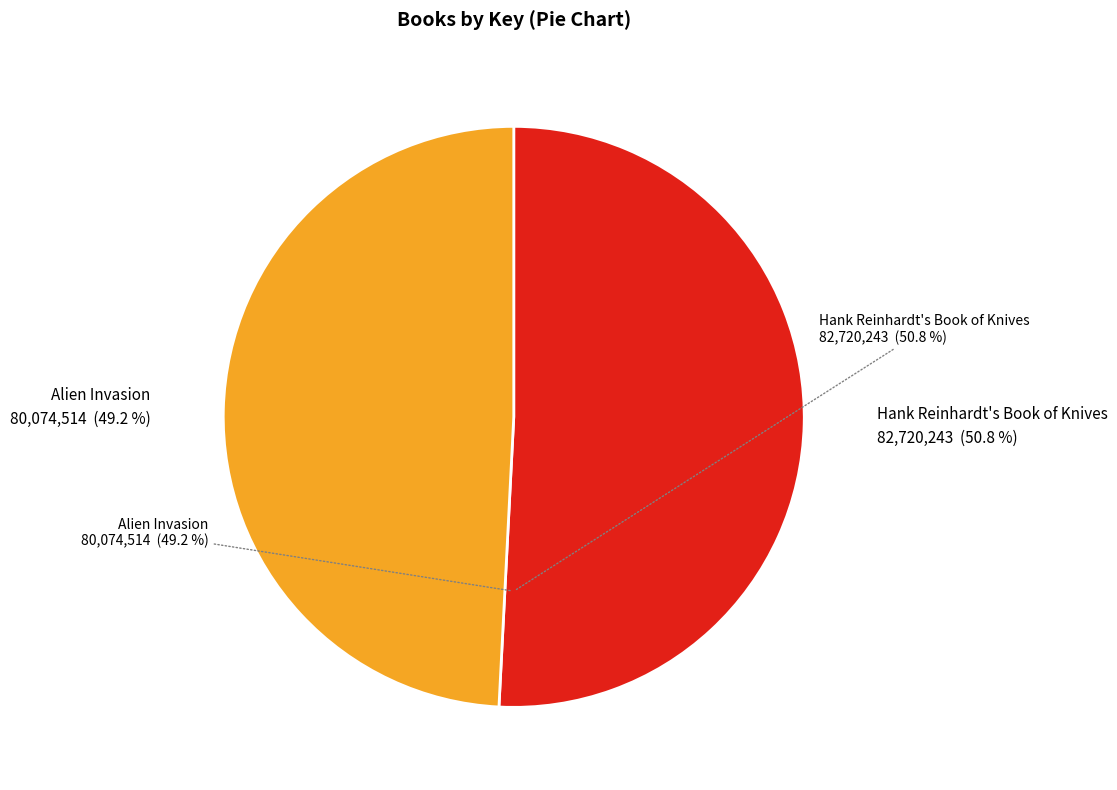

Is the sum of Alien Invasion and Hank Reinhardt's Book of Knives greater than half?

Yes